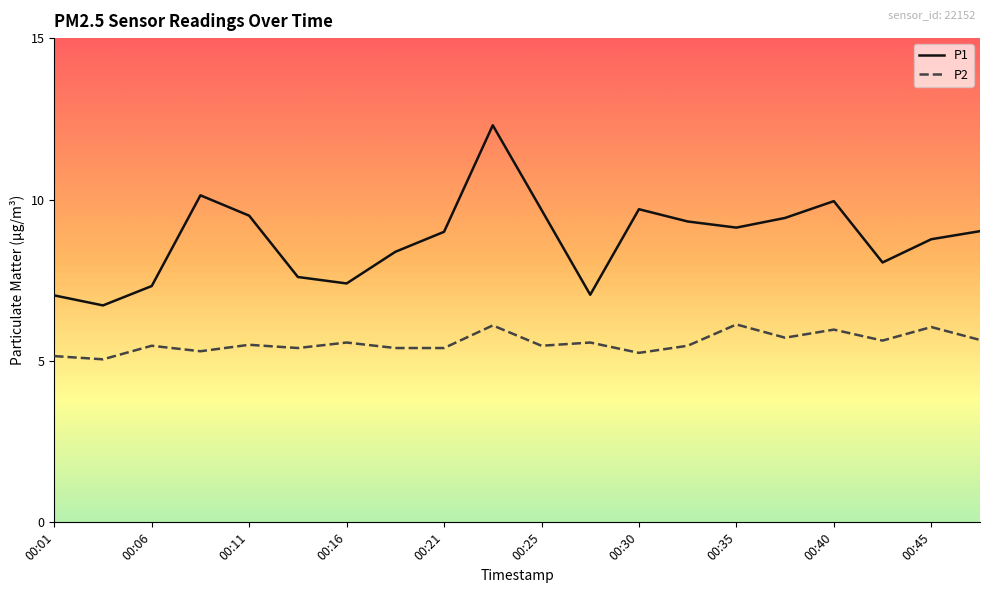

What is the lowest value of the P1 series?

6.7